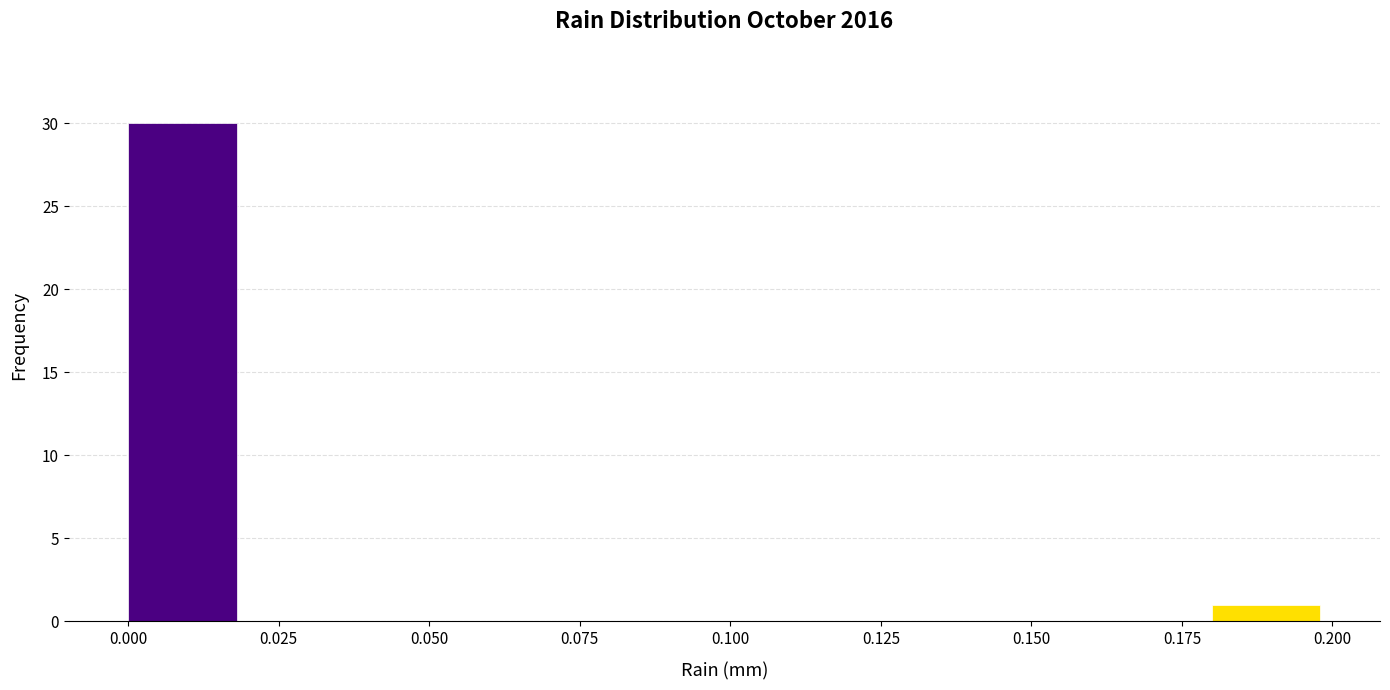

Over which range of the x-axis is the bar tallest?

0.00 to 0.02